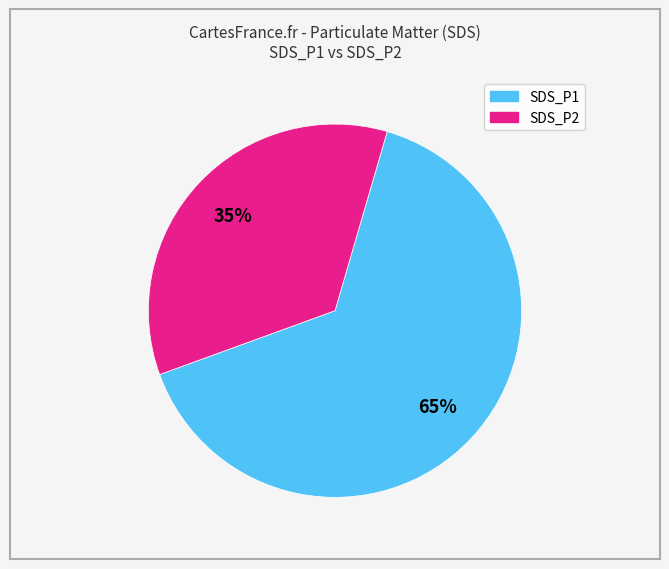

The SDS_P1 slice represents 75% of the pie. True or false?

False